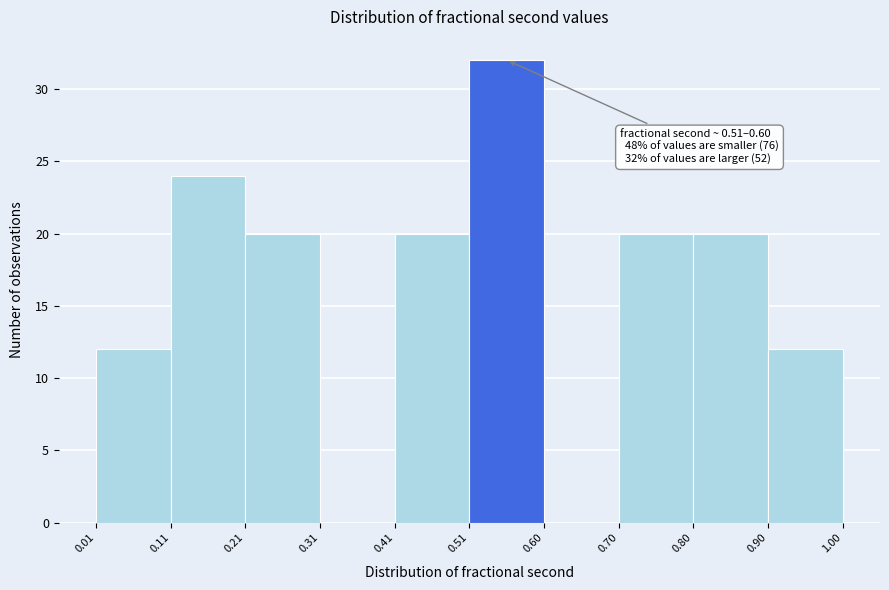

Over which range of the x-axis is the bar tallest?

0.51 to 0.60